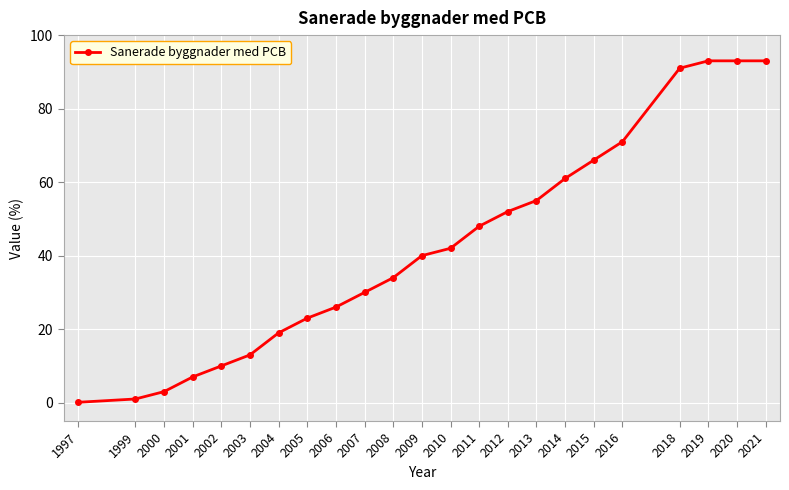

What is the value of the 22nd point from the left?

93.0